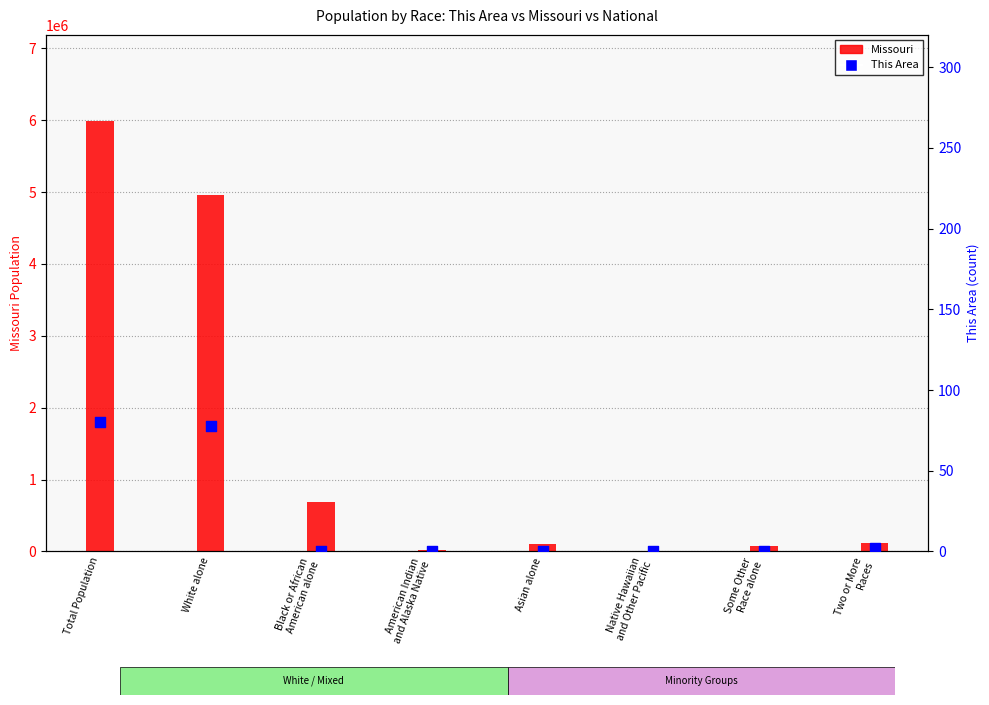

Is the value of This Area at Two or More
Races greater than the value of Missouri at American Indian
and Alaska Native?

No